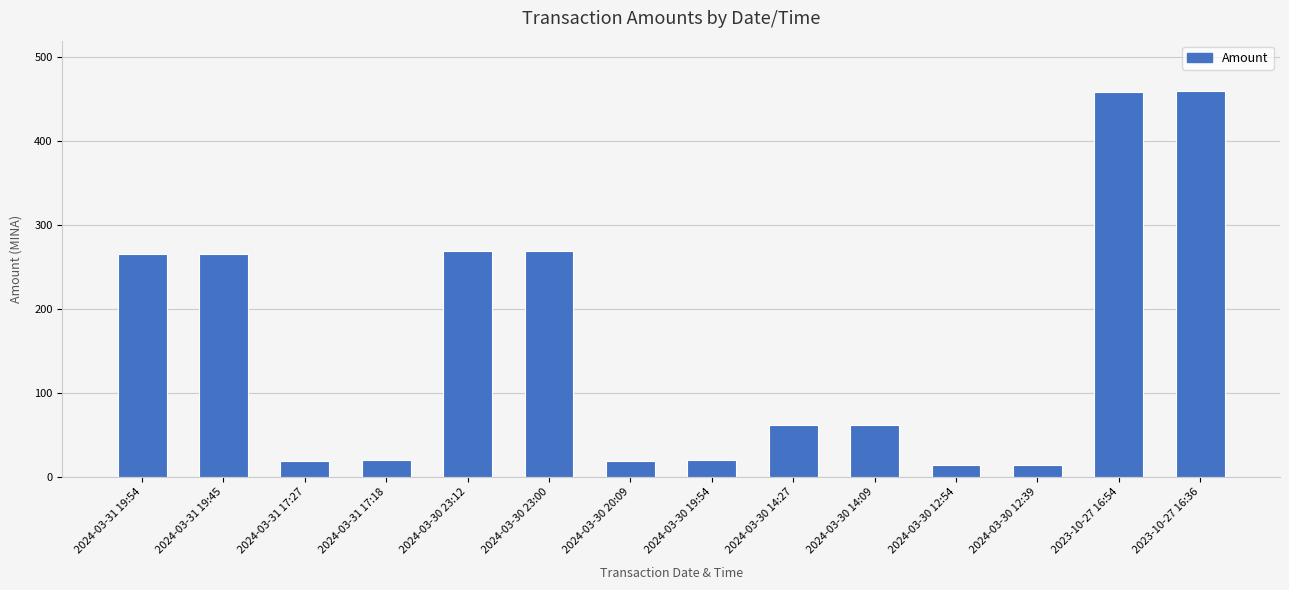

What is the sum of the values at 2024-03-31 19:45 and 2024-03-30 14:27?

327.8